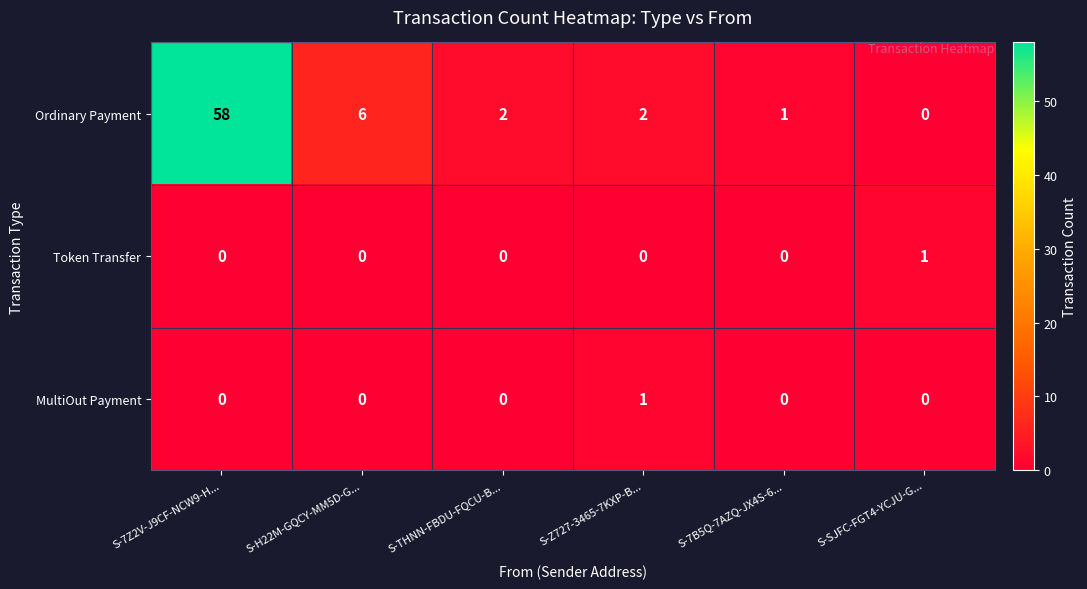

At which label does MultiOut Payment reach its peak?

S-Z727-3465-7KXP-B...